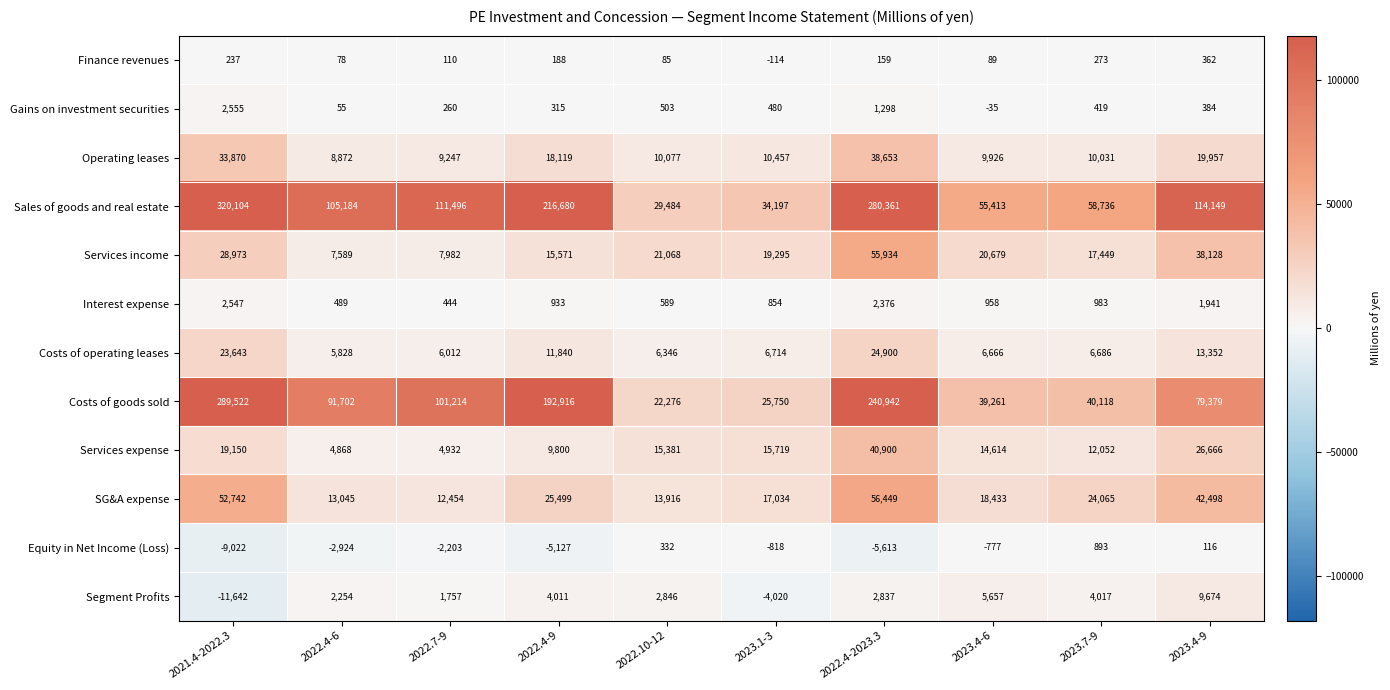

What is the approximate value of Services expense at 2022.4-6?

4868